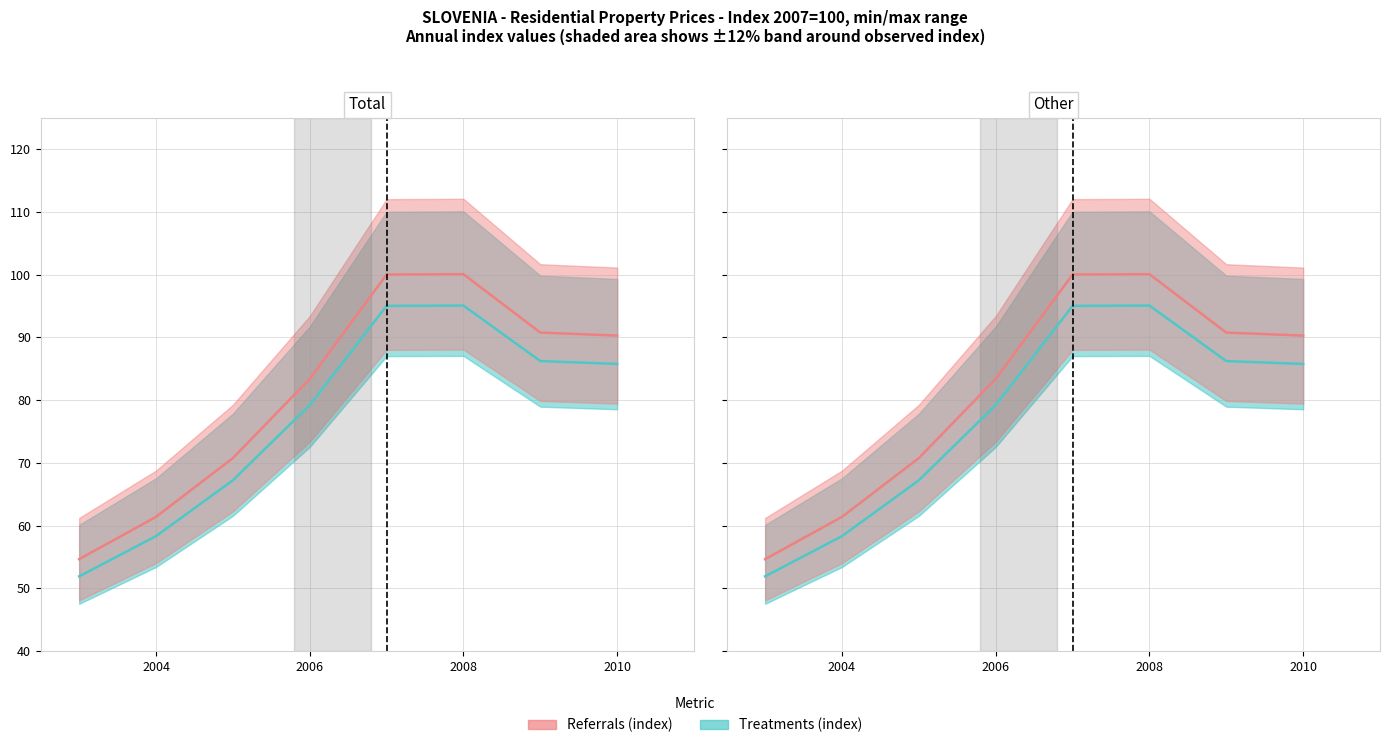

What is the value of the Referrals (index) point at the 4th from the left?

83.4